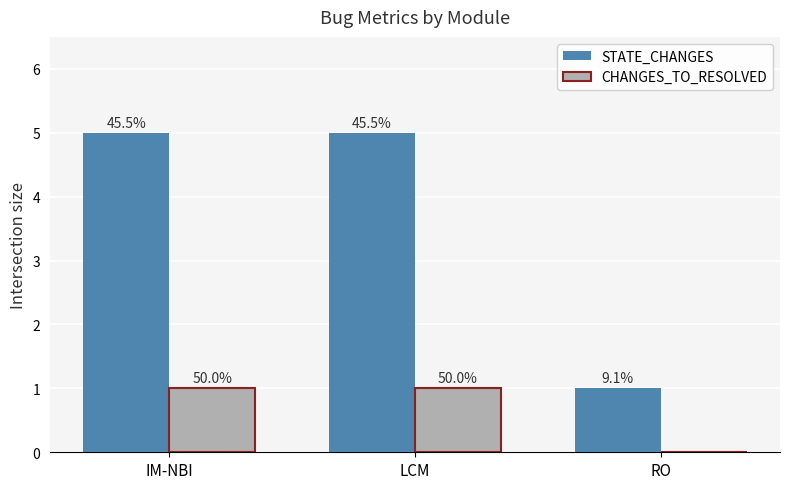

At how many categories does at least one series exceed 2?

2